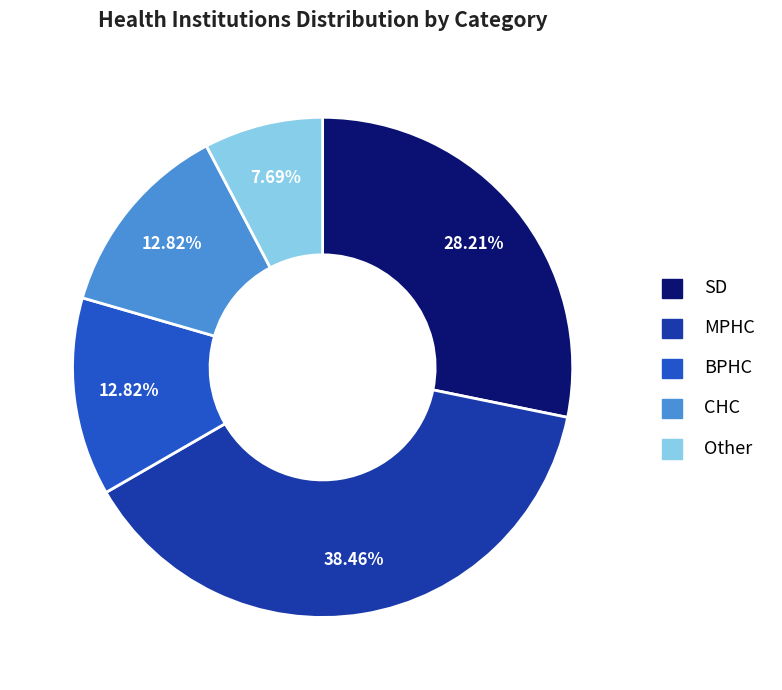

The BPHC slice represents 13% of the pie. True or false?

True